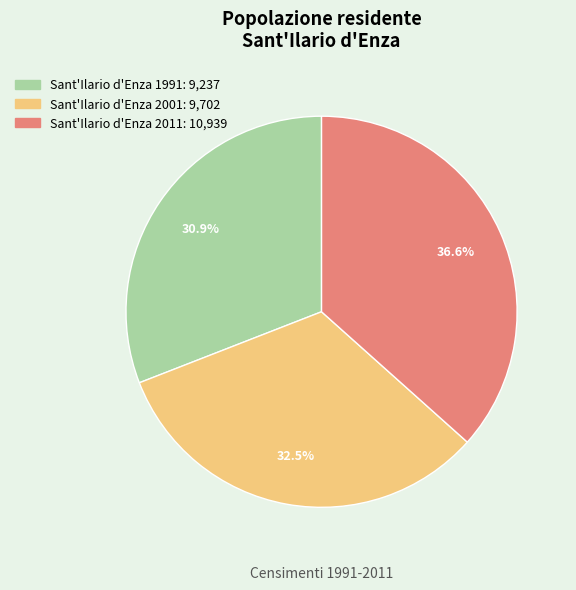

To the nearest percent, what percentage of the pie is Sant'Ilario d'Enza 1991?

31%